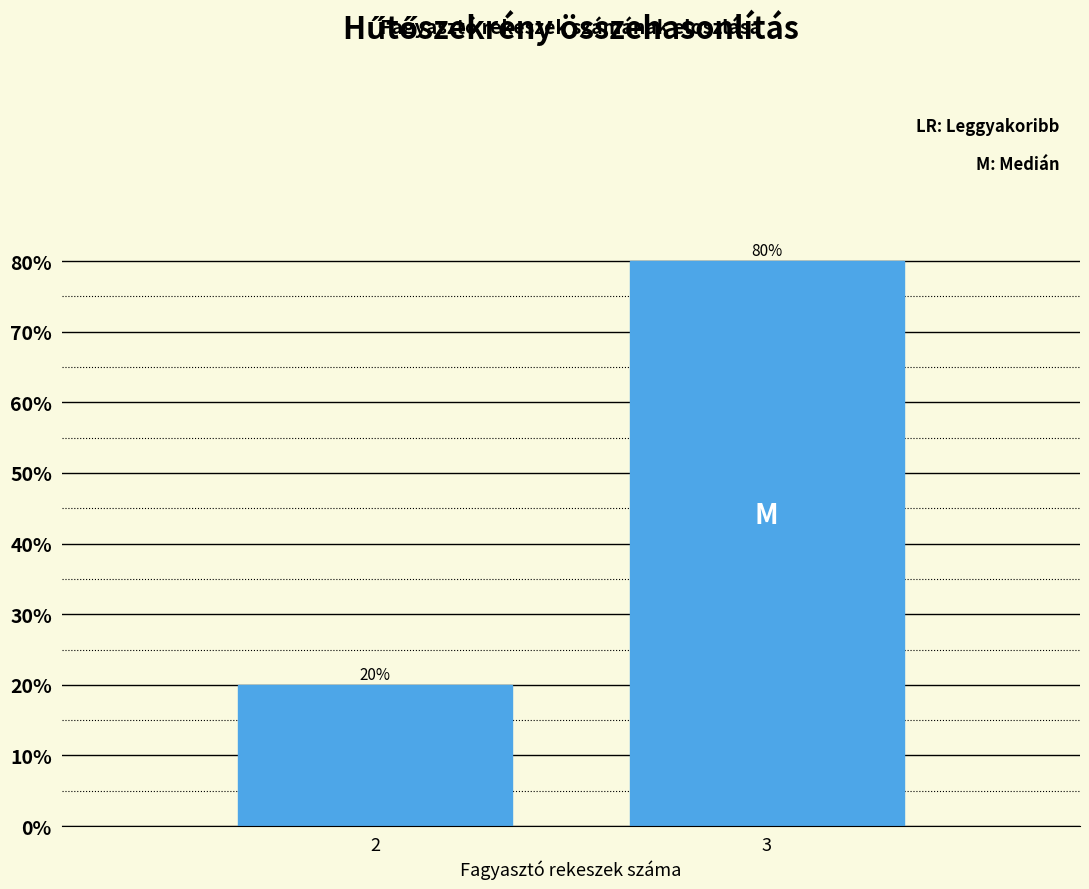

Reading right to left, list all the values displayed in this chart.

3=80	2=20